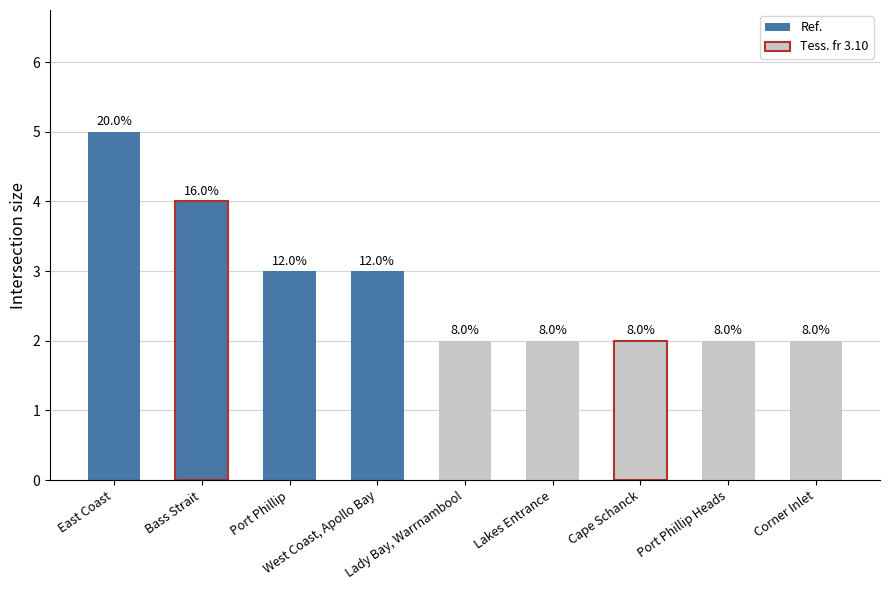

Is it true that the value at East Coast is 3?

False